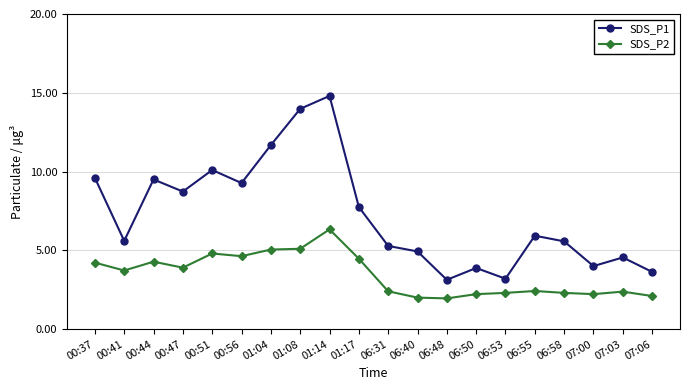

How many lines are shown in the chart?

2